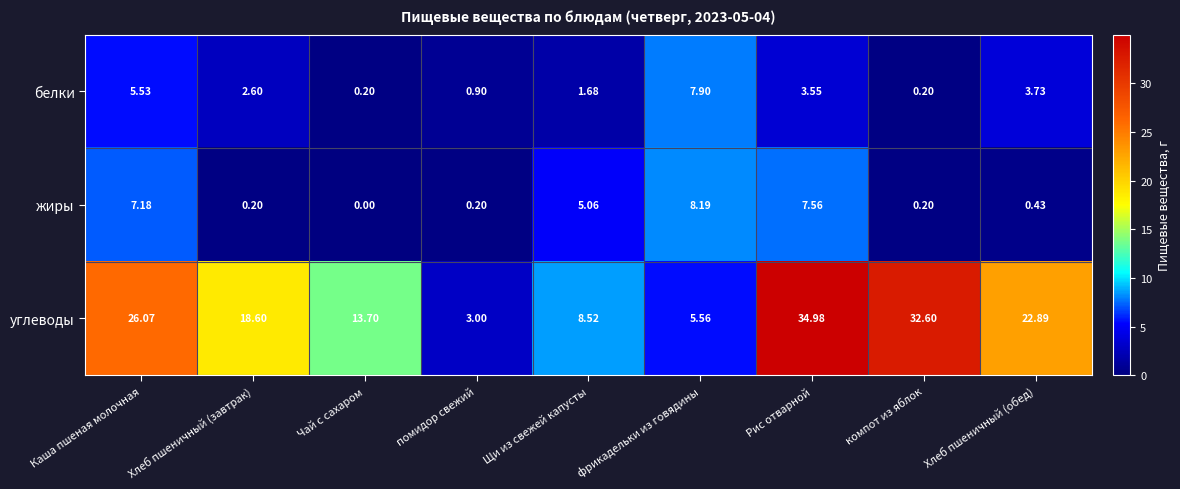

Rank the series at Щи из свежей капусты from lowest to highest value.

белки, жиры, углеводы